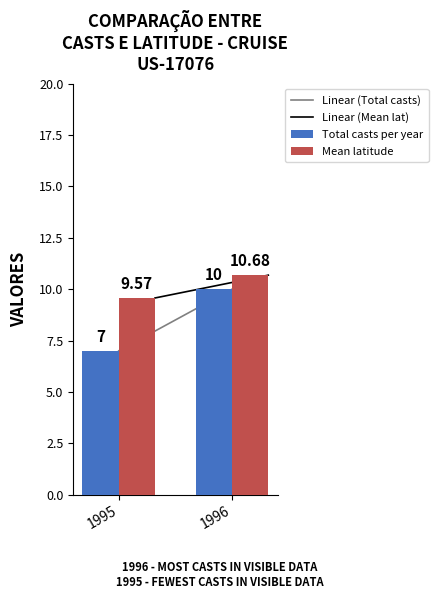

Are the bars horizontal?

No